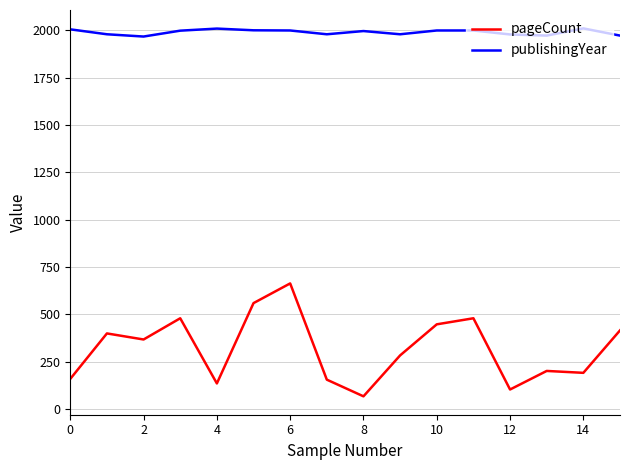

List the series in order of their peak value, highest first.

publishingYear, pageCount